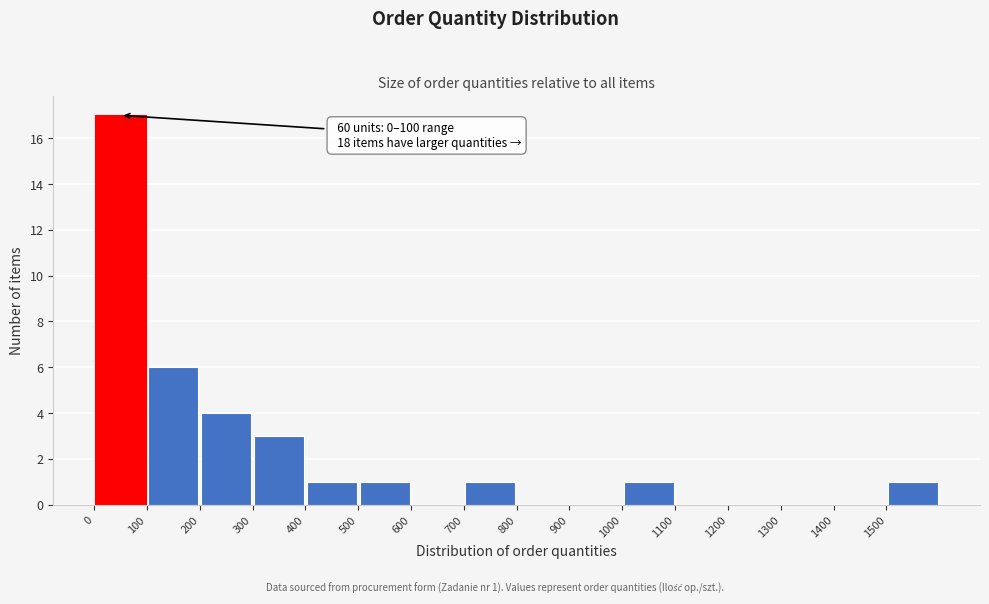

Which range on the x-axis has the tallest bar?

0 to 100